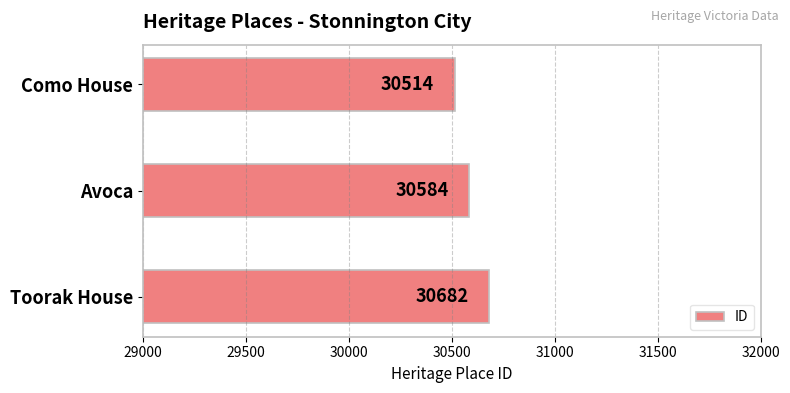

What is the difference between the maximum and minimum values?

168